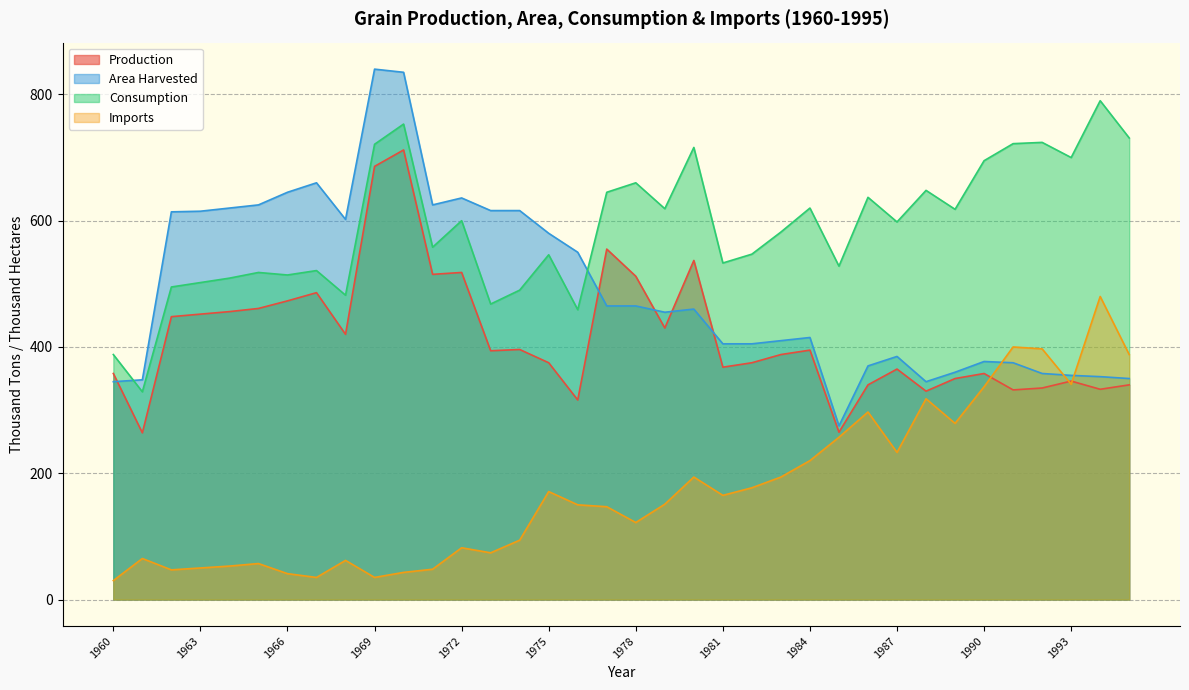

Between which two adjacent categories do Production and Area Harvested first intersect?

1960 and 1961